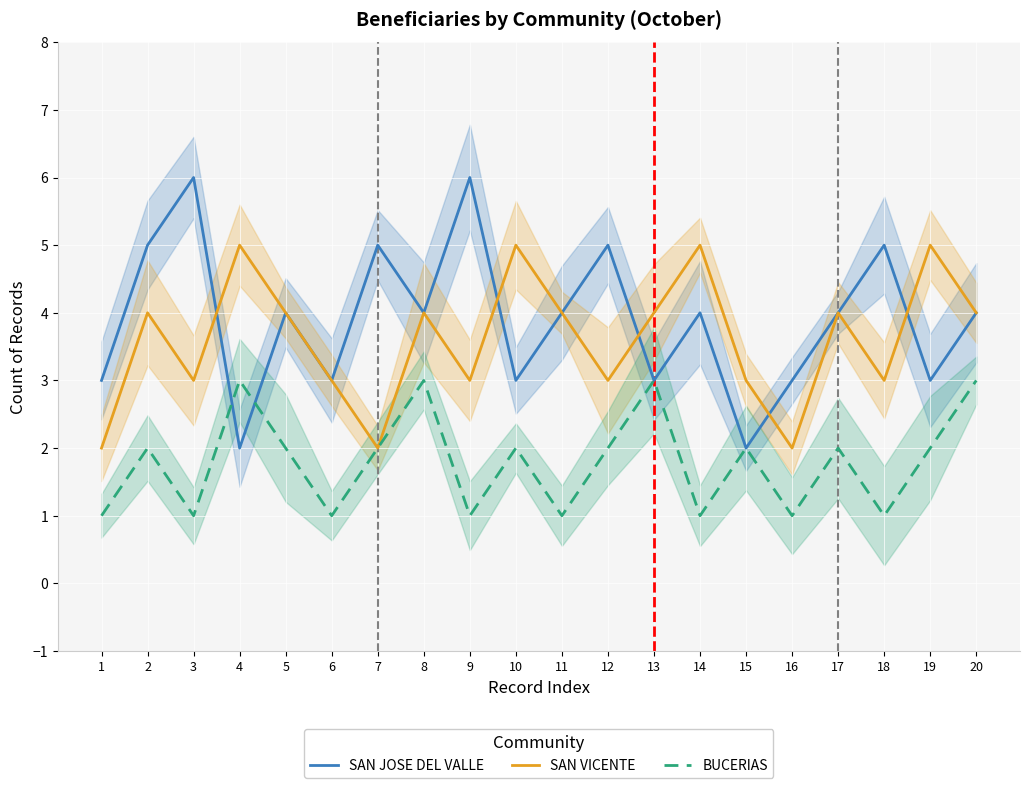

Reading left to right, what are all the values shown in this chart?

SAN JOSE DEL VALLE: 3	5	6	2	4	3	5	4	6	3	4	5	3	4	2	3	4	5	3	4
SAN VICENTE: 2	4	3	5	4	3	2	4	3	5	4	3	4	5	3	2	4	3	5	4
BUCERIAS: 1	2	1	3	2	1	2	3	1	2	1	2	3	1	2	1	2	1	2	3